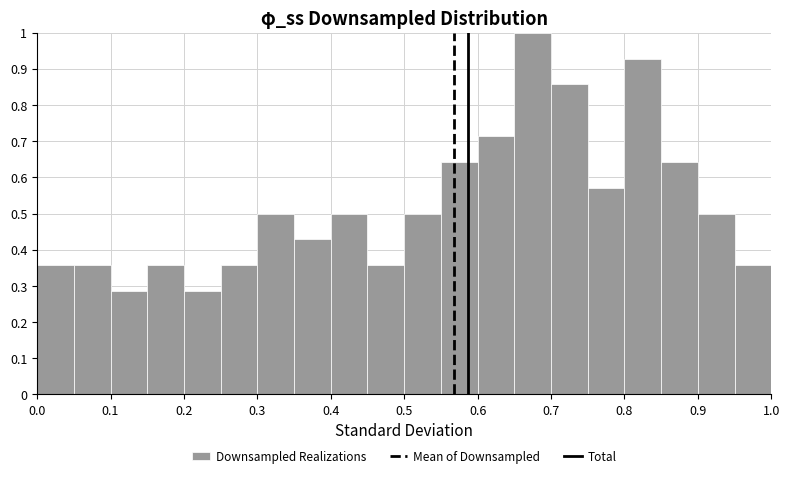

Reading left to right, transcribe this chart: for each bar, give the range it covers on the x-axis and its height. The values are not printed on the chart, so give them approximately, as read against the axis.

0.00 to 0.05: 0.36
0.05 to 0.10: 0.36
0.10 to 0.15: 0.29
0.15 to 0.20: 0.36
0.20 to 0.25: 0.29
0.25 to 0.30: 0.36
0.30 to 0.35: 0.50
0.35 to 0.40: 0.43
0.40 to 0.45: 0.50
0.45 to 0.50: 0.36
0.50 to 0.55: 0.50
0.55 to 0.60: 0.64
0.60 to 0.65: 0.71
0.65 to 0.70: 1.00
0.70 to 0.75: 0.86
0.75 to 0.80: 0.57
0.80 to 0.85: 0.93
0.85 to 0.90: 0.64
0.90 to 0.95: 0.50
0.95 to 1.00: 0.36